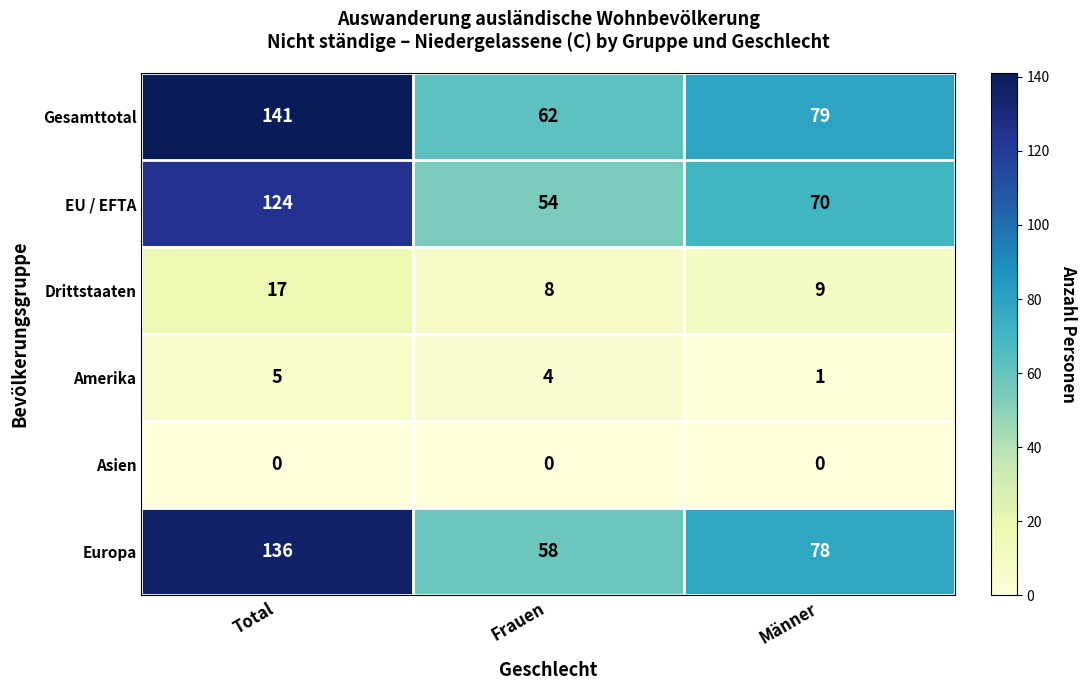

Reading left to right, extract all data points from this chart.

Gesamttotal: Total=141	Frauen=62	Männer=79
EU / EFTA: Total=124	Frauen=54	Männer=70
Drittstaaten: Total=17	Frauen=8	Männer=9
Amerika: Total=5	Frauen=4	Männer=1
Asien: Total=0	Frauen=0	Männer=0
Europa: Total=136	Frauen=58	Männer=78